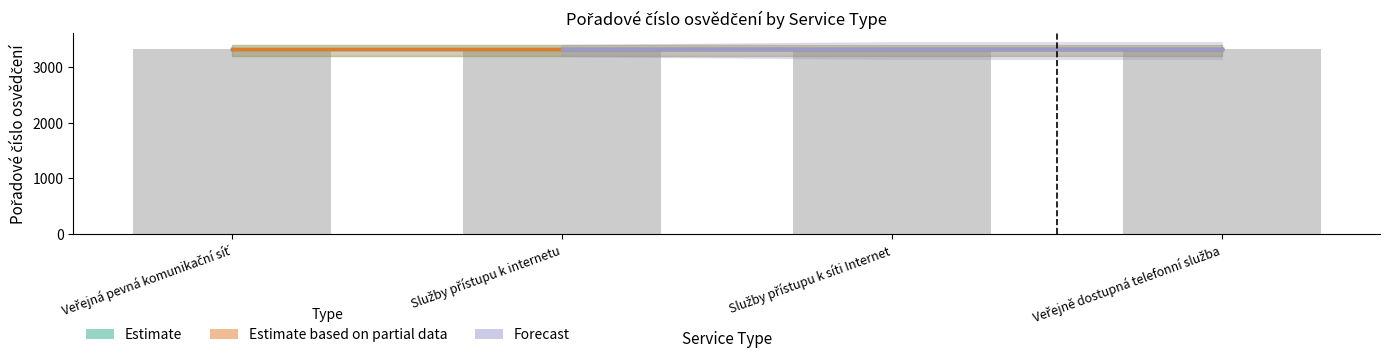

At Služby přístupu k internetu, list the series in order from smallest to largest.

Estimate, Estimate based on partial data, Forecast